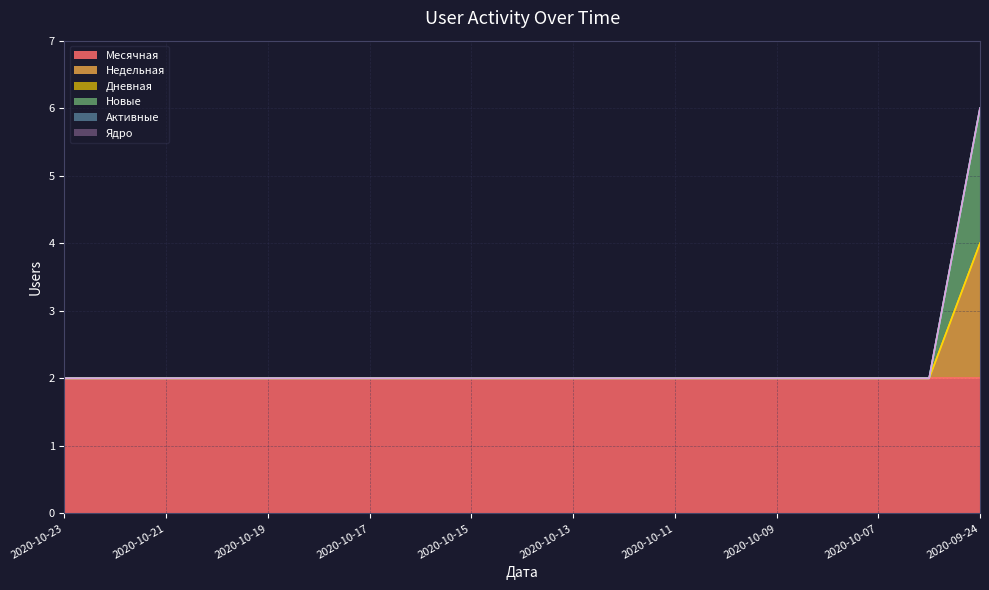

What is the difference between the highest and lowest values at 2020-10-22?

2